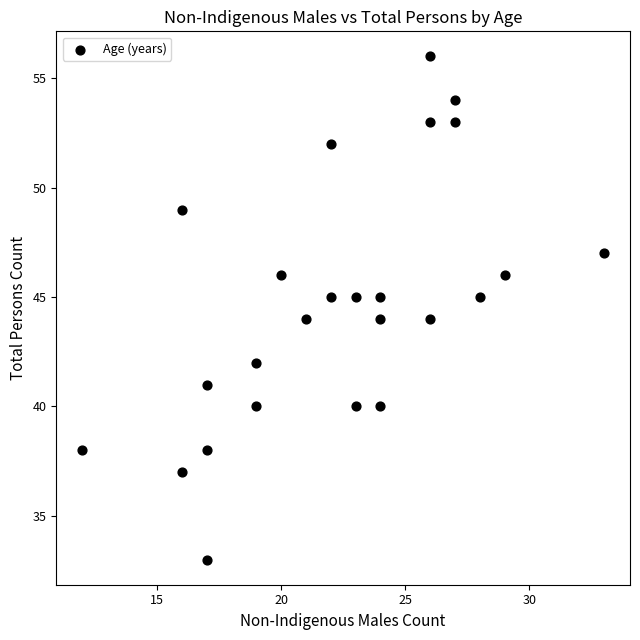

What is the range of Y values (max minus min)?

23